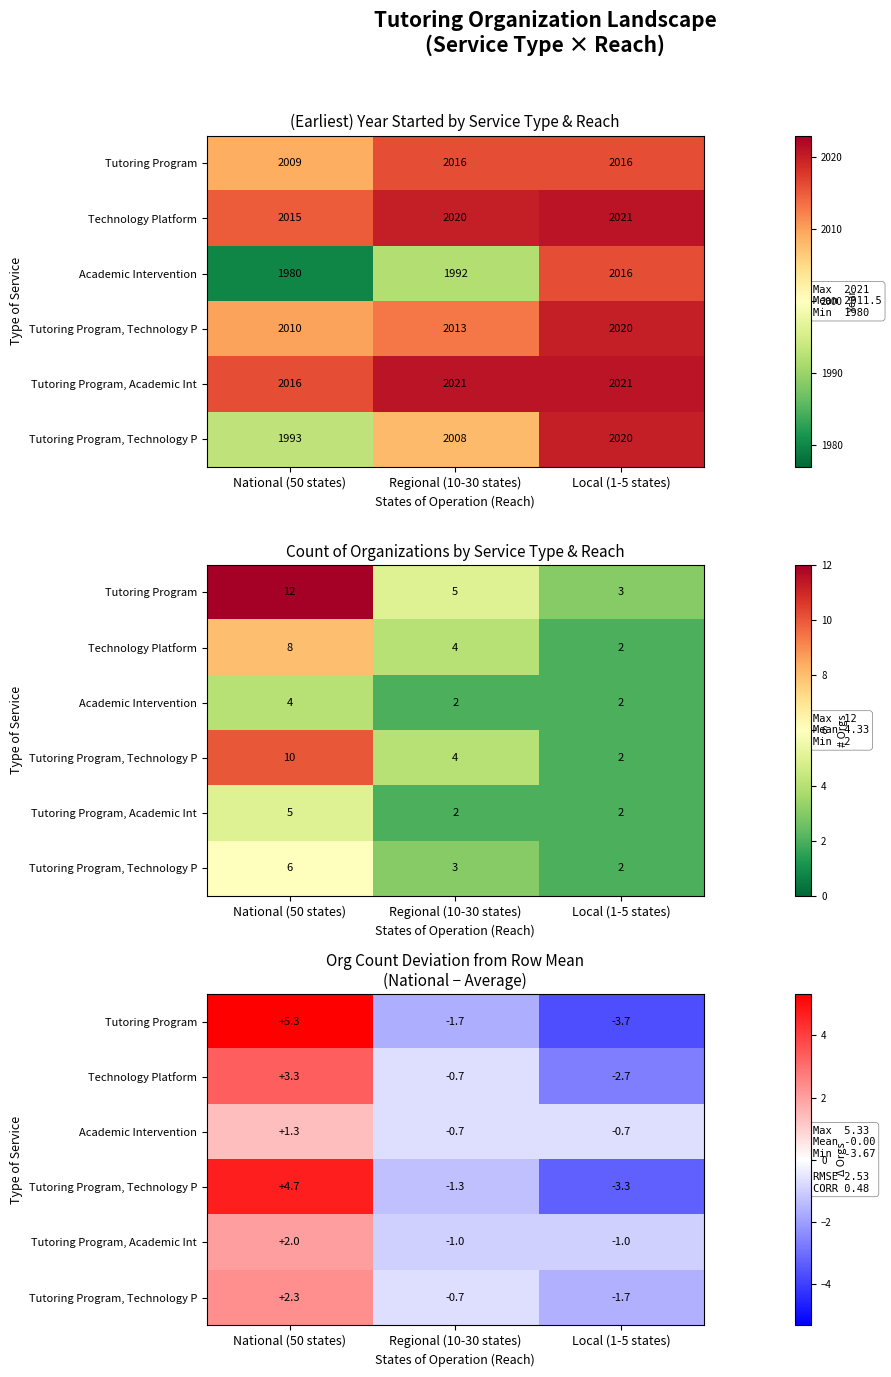

How many data points does each series have?

3